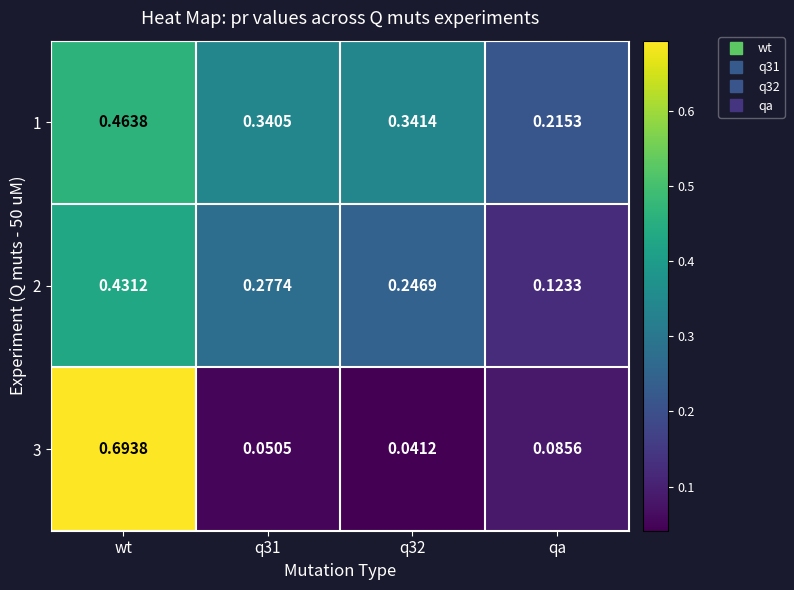

Where is 2 nearest to the value 0?

qa